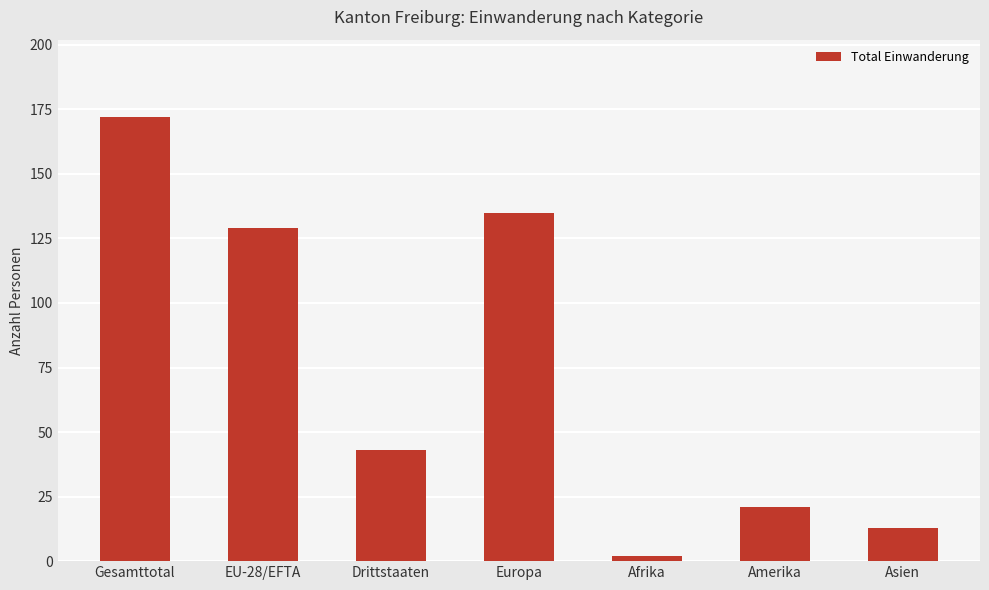

Does the chart contain any negative values?

No